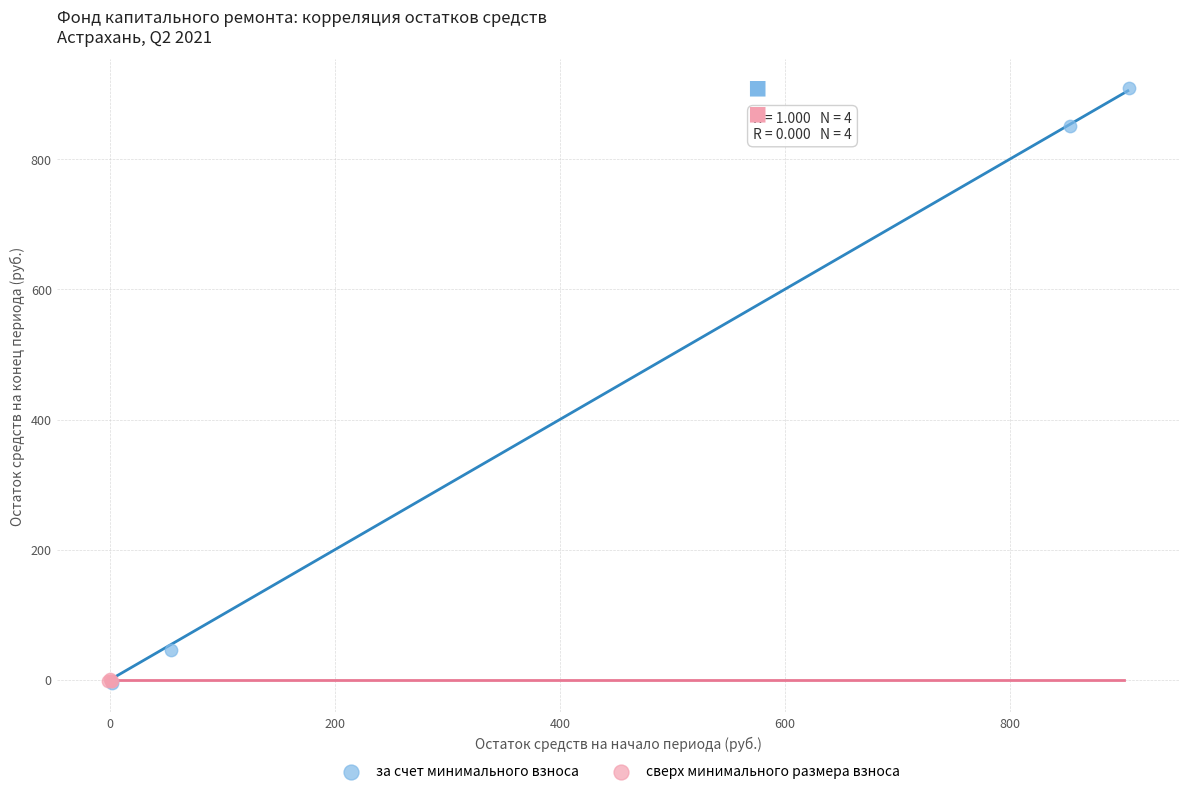

Which series has the largest Y range (max minus min)?

за счет минимального взноса